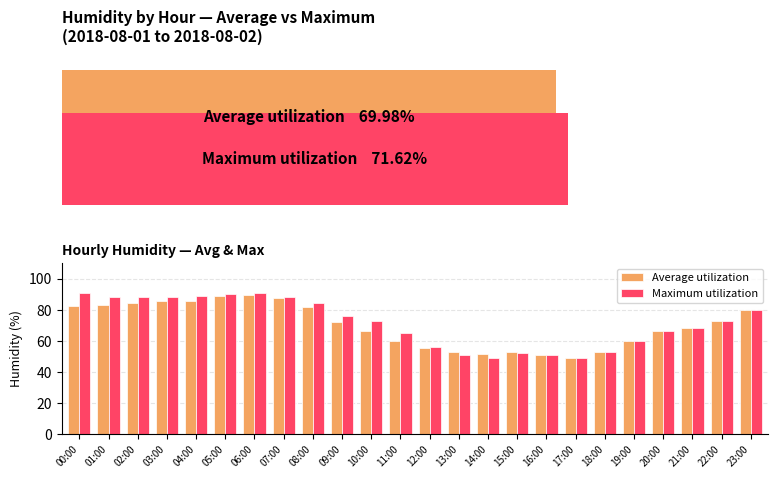

Reading left to right, what are all the values shown in this chart?

Average utilization: 82.5	83.0	84.5	85.5	85.5	89.0	89.5	87.5	82.0	72.0	66.0	60.0	55.0	53.0	51.5	53.0	51.0	49.0	53.0	60.0	66.0	68.0	73.0	80.0
Maximum utilization: 91.0	88.0	88.0	88.0	89.0	90.0	91.0	88.0	84.0	76.0	73.0	65.0	56.0	51.0	49.0	52.0	51.0	49.0	53.0	60.0	66.0	68.0	73.0	80.0